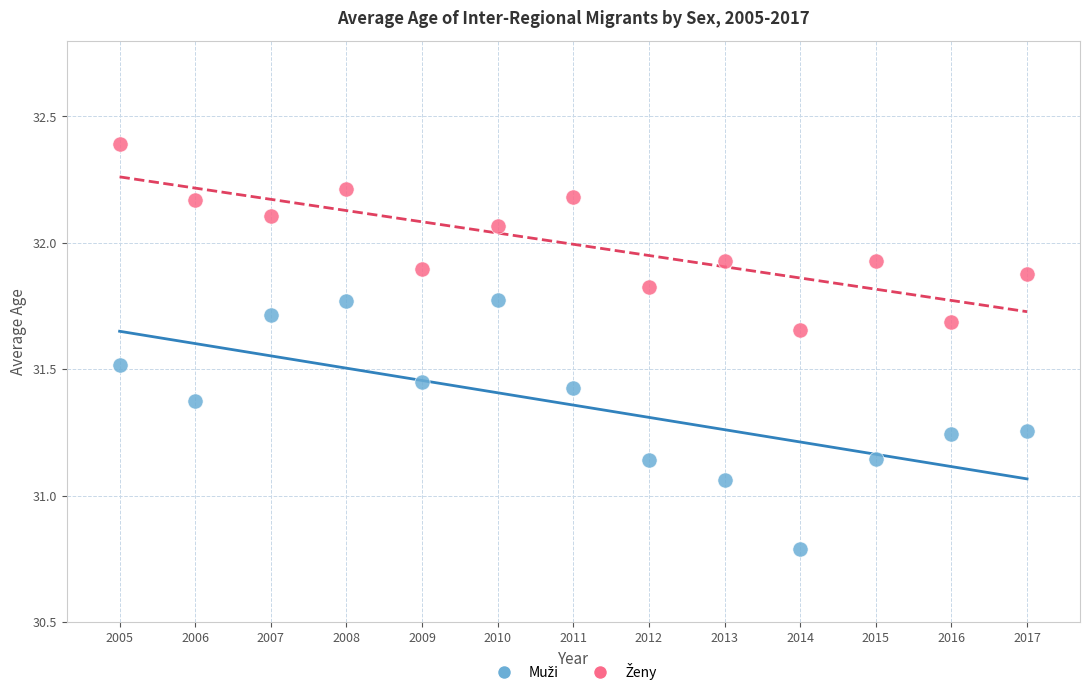

What is the X range (max minus min) for the scatter plot?

12.0